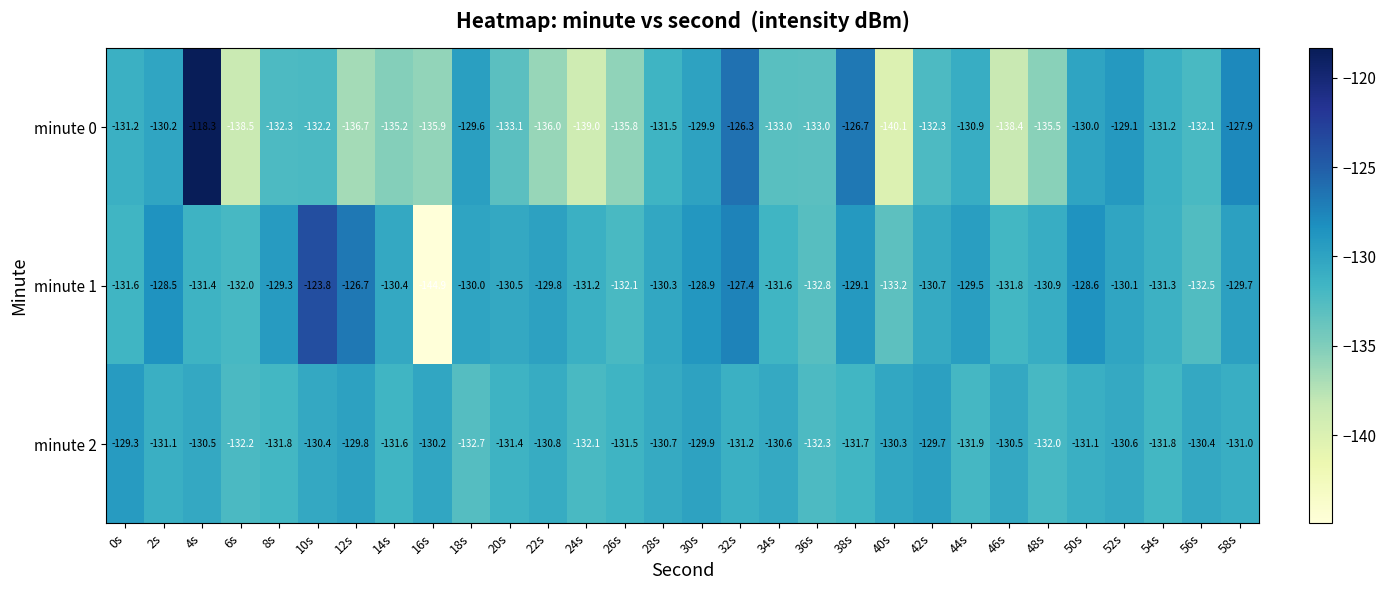

What is the difference between the maximum and minimum values in the minute 1 series?

21.1